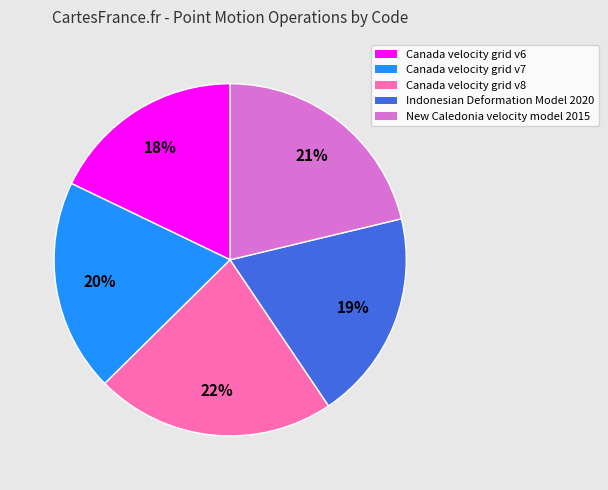

Which slice is the largest?

Canada velocity grid v8